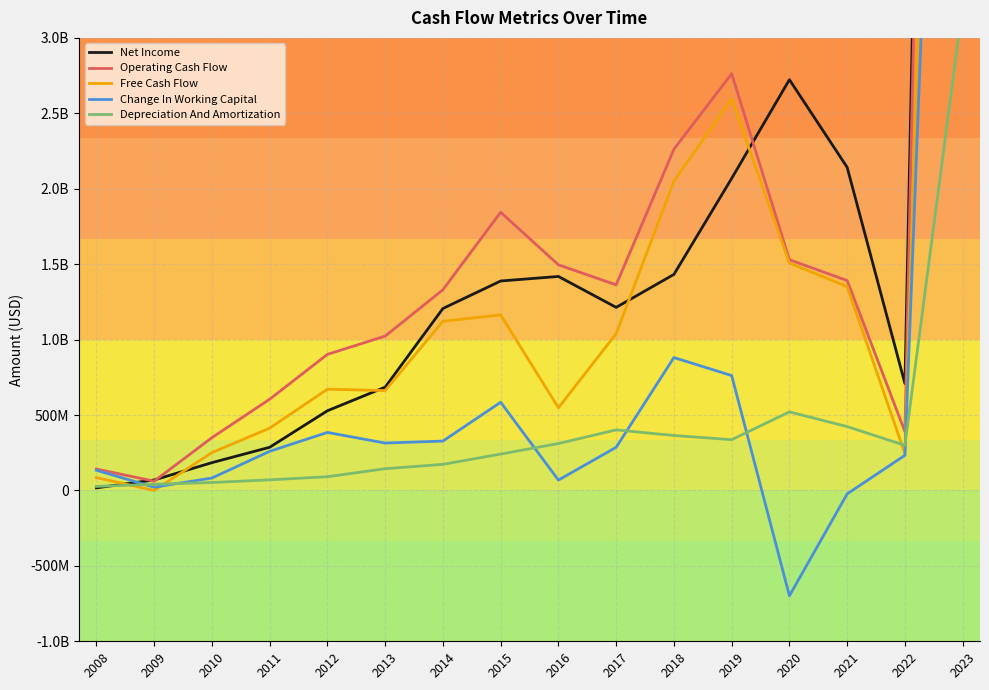

Does the chart display data point markers on the line(s)?

No